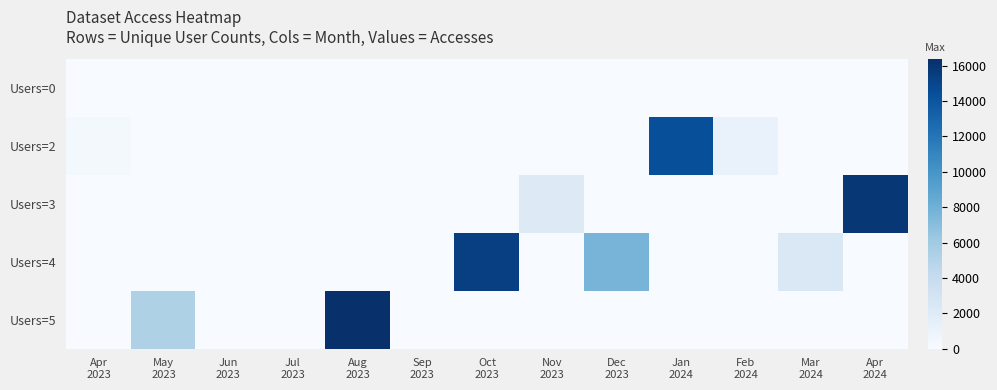

Which label corresponds to the largest value in the chart?

Aug
2023